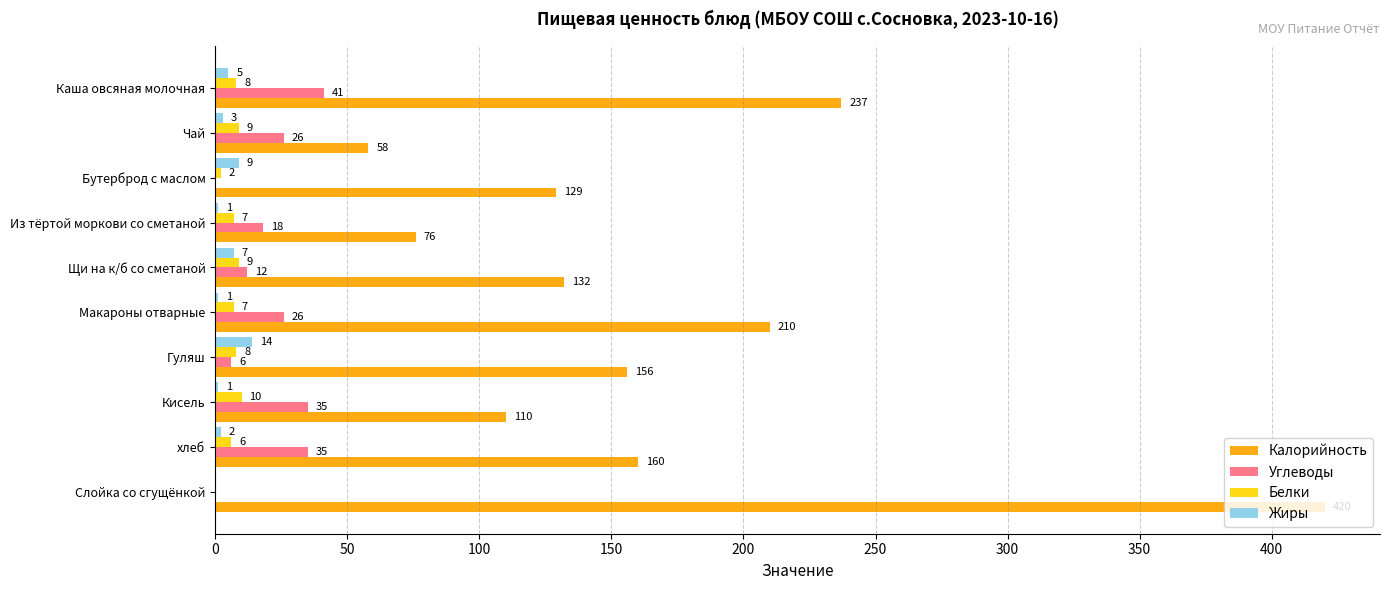

Is it true that Калорийность equals 160 at хлеб?

True